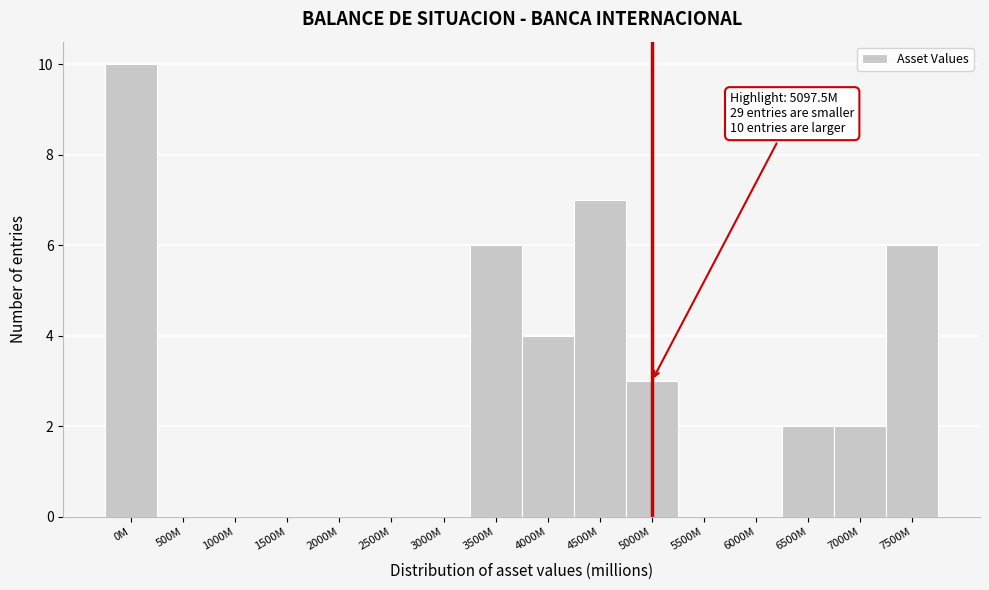

Reading left to right, extract all data points from this chart.

0M=10	500M=0	1000M=0	1500M=0	2000M=0	2500M=0	3000M=0	3500M=6	4000M=4	4500M=7	5000M=3	5500M=0	6000M=0	6500M=2	7000M=2	7500M=6